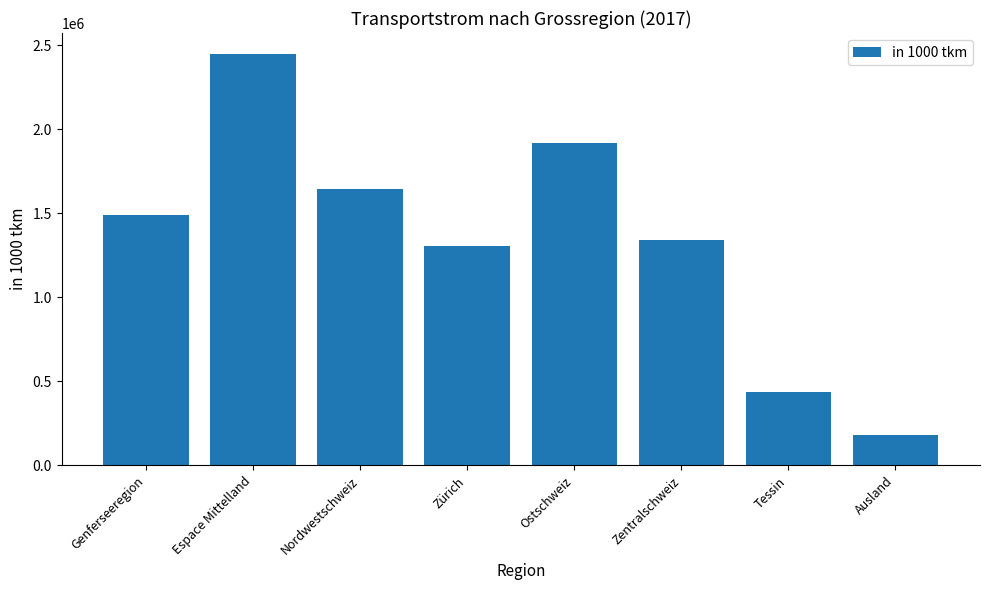

Is it true that the value at Ostschweiz is 1918098.7?

True